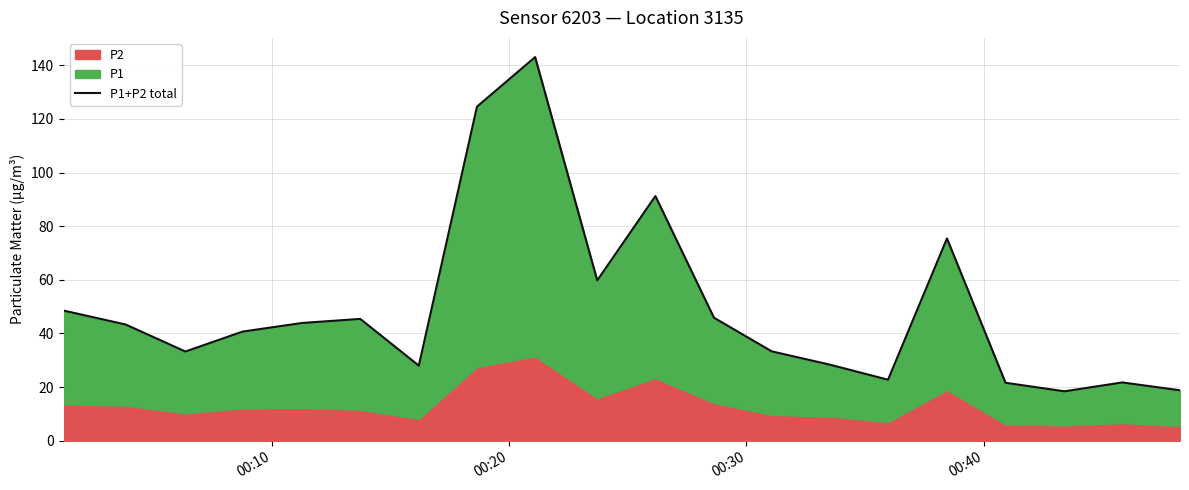

How many data points are above 43?

10